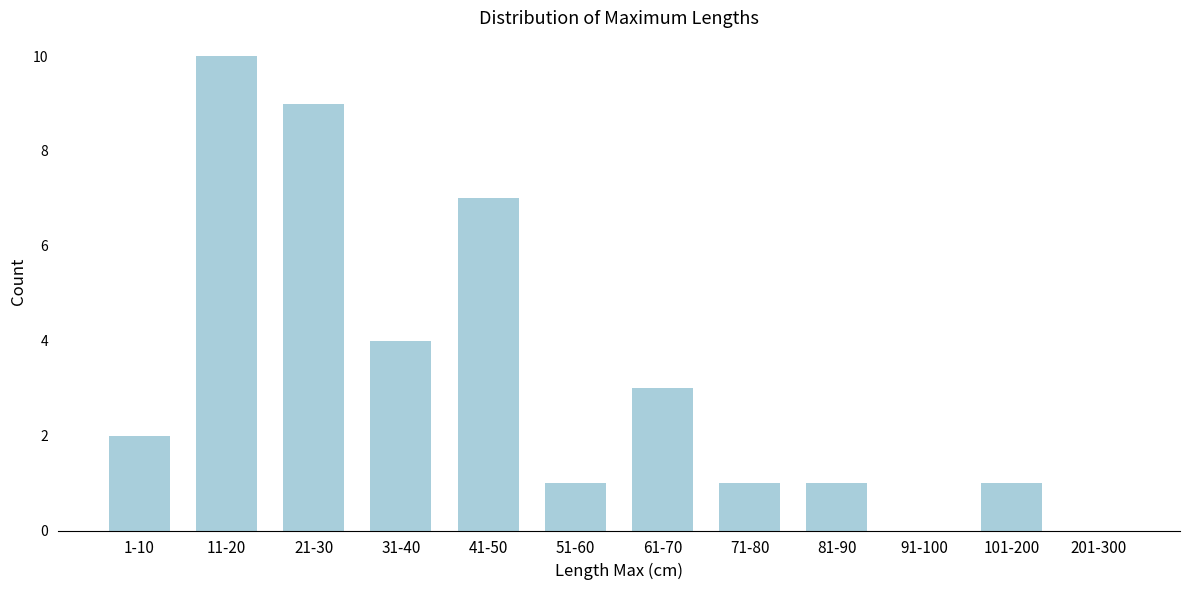

Reading left to right, list all the values displayed in this chart.

1-10=2	11-20=10	21-30=9	31-40=4	41-50=7	51-60=1	61-70=3	71-80=1	81-90=1	91-100=0	101-200=1	201-300=0